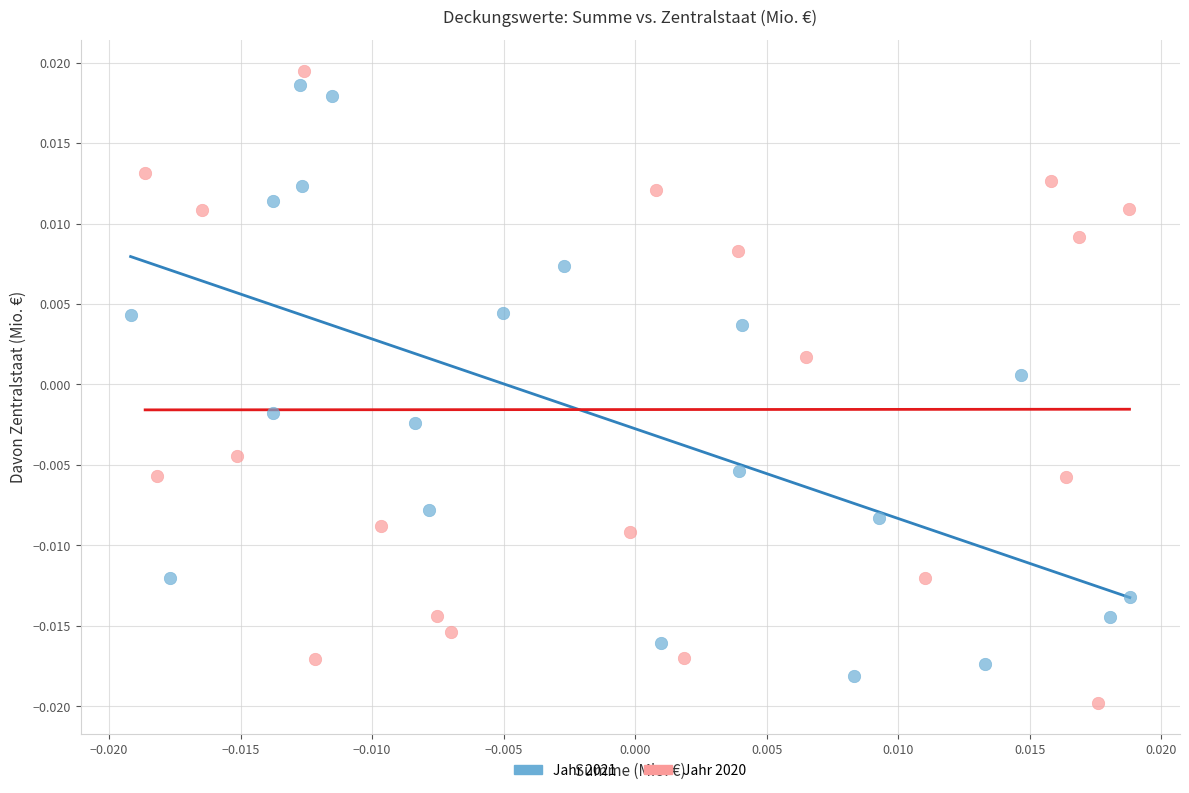

Which series contains the lowest Y value?

Jahr 2020